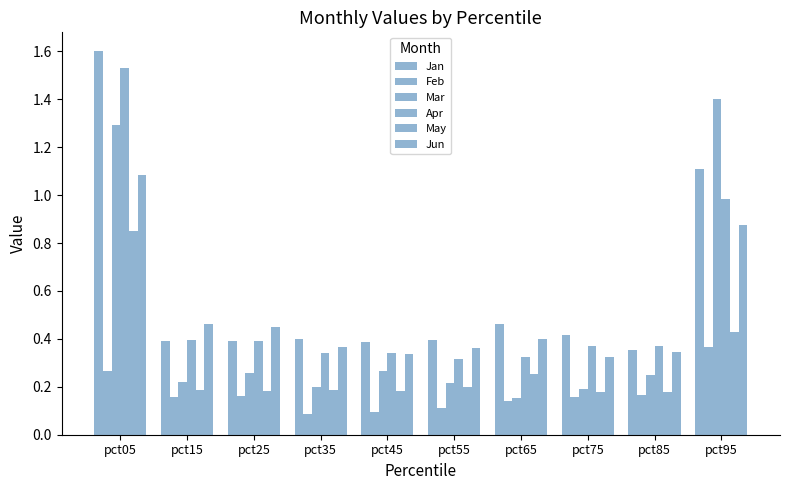

How many bars are there in each group?

6